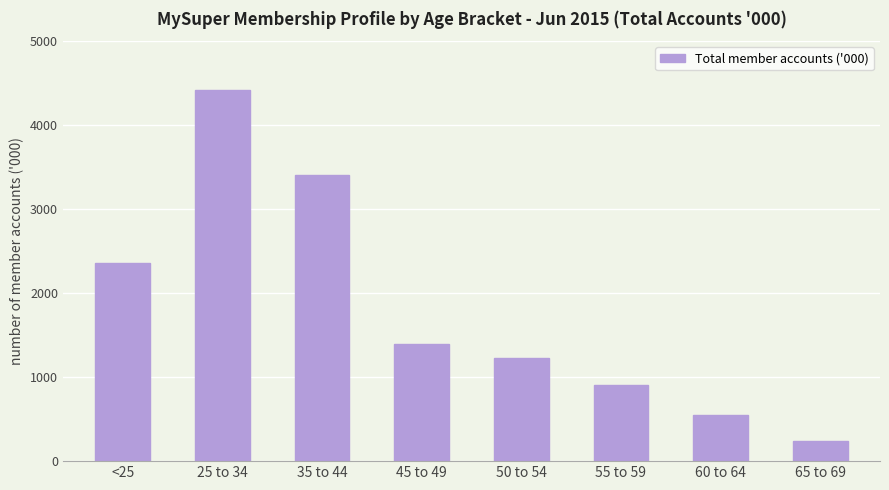

The value at 45 to 49 is 1395. True or false?

True